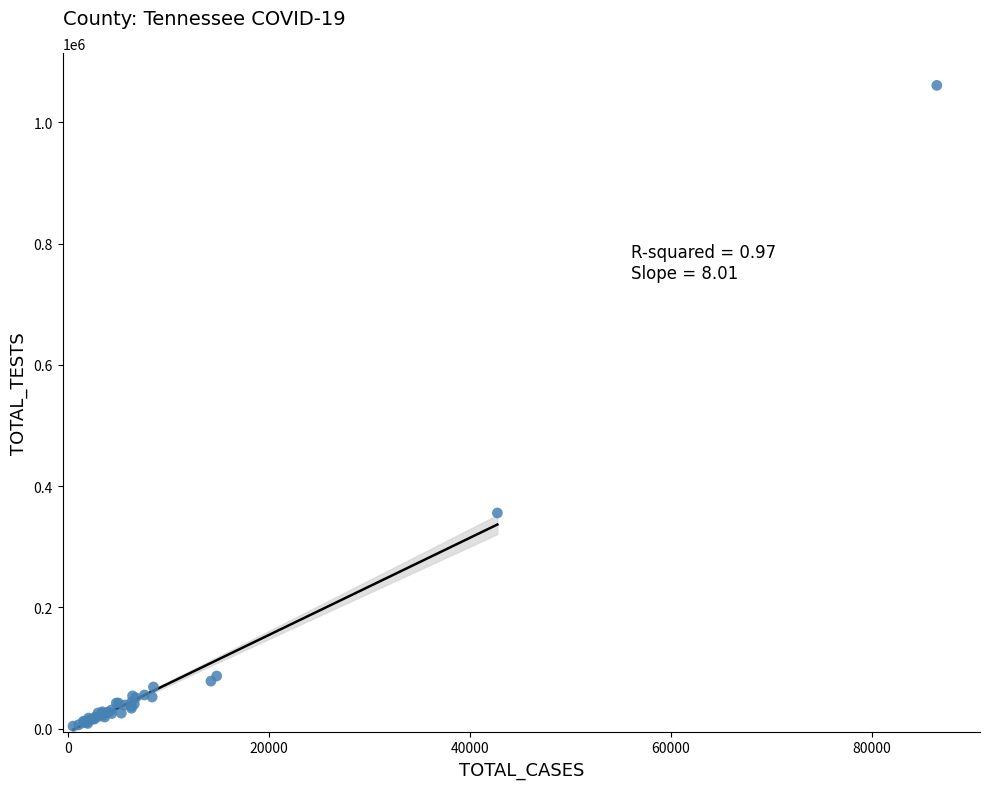

What Y value in the scatter plot is closest to 532721?

355858